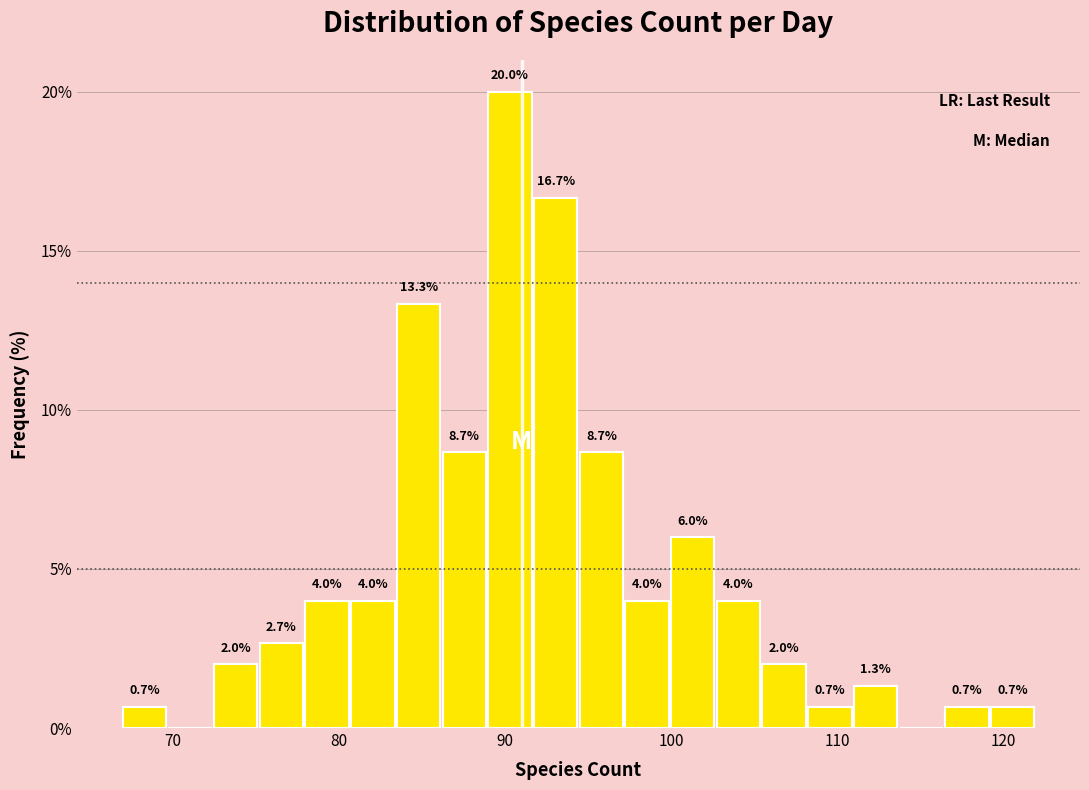

Around what value on the x-axis is the tallest bar? Give the approximate position of its centre, as read against the axis.

90